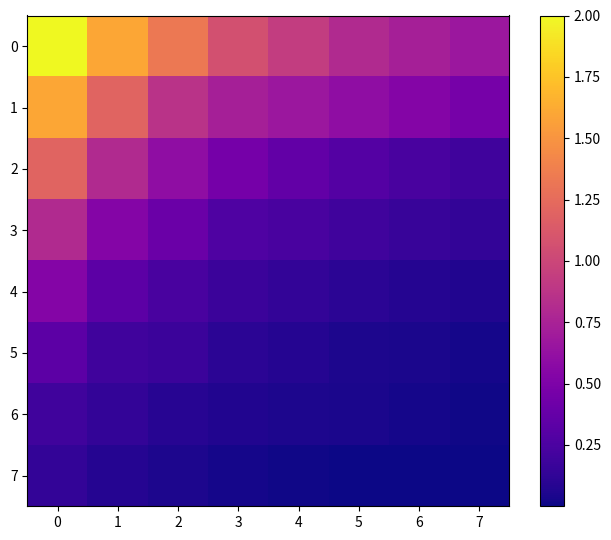

Reading left to right, list all the values displayed in this chart.

0: 0=2.0	1=1.6	2=1.3	3=1.1	4=0.9	5=0.8	6=0.7	7=0.7
1: 0=1.6	1=1.2	2=0.9	3=0.7	4=0.7	5=0.6	6=0.5	7=0.5
2: 0=1.2	1=0.8	2=0.6	3=0.5	4=0.4	5=0.3	6=0.2	7=0.2
3: 0=0.8	1=0.5	2=0.4	3=0.3	4=0.2	5=0.2	6=0.2	7=0.1
4: 0=0.5	1=0.3	2=0.2	3=0.2	4=0.1	5=0.1	6=0.1	7=0.1
5: 0=0.3	1=0.2	2=0.2	3=0.1	4=0.1	5=0.1	6=0.0	7=0.0
6: 0=0.2	1=0.1	2=0.1	3=0.1	4=0.1	5=0.0	6=0.0	7=0.0
7: 0=0.1	1=0.1	2=0.1	3=0.0	4=0.0	5=0.0	6=0.0	7=0.0